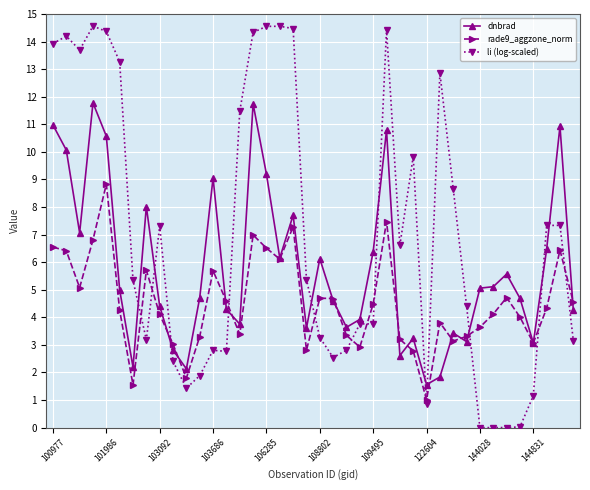

What is the minimum value for rade9_aggzone_norm?

1.0